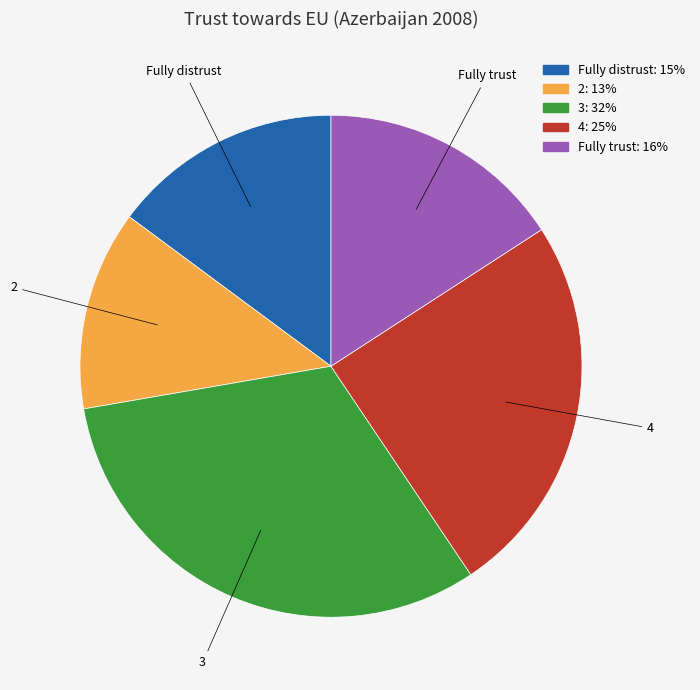

The 2 slice represents 13% of the pie. True or false?

True